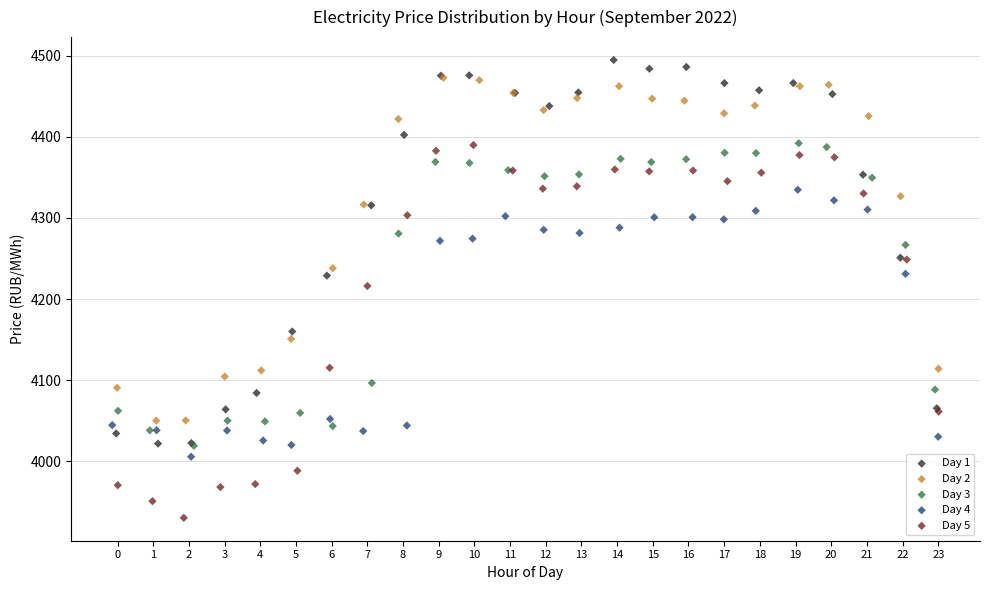

Which series has the widest spread of Y values?

Day 1